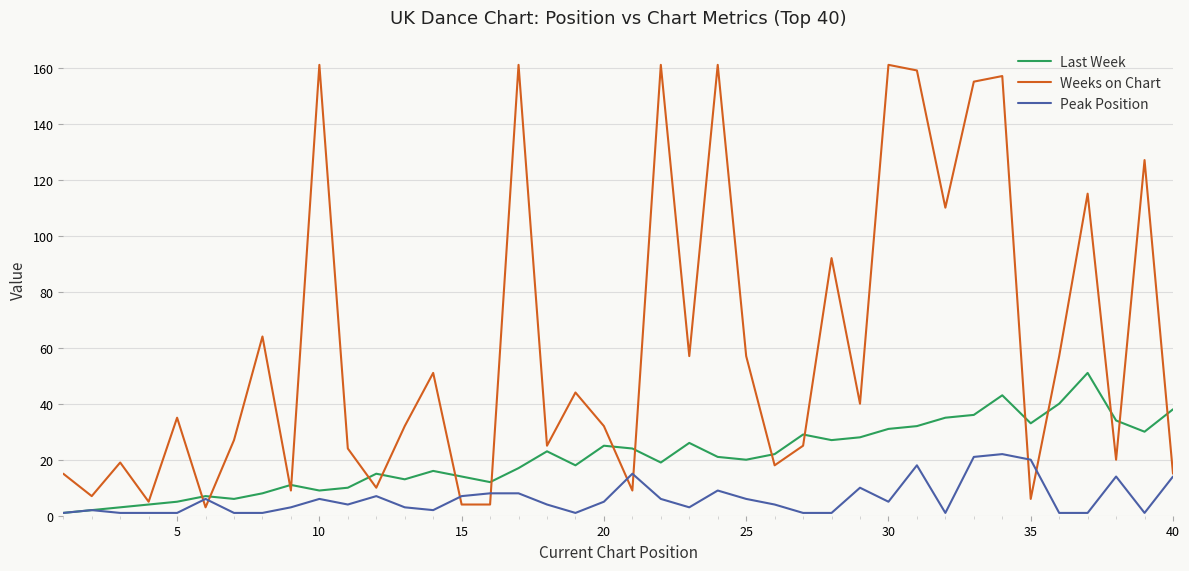

Rank the series by their maximum value, from lowest to highest.

Peak Position, Last Week, Weeks on Chart